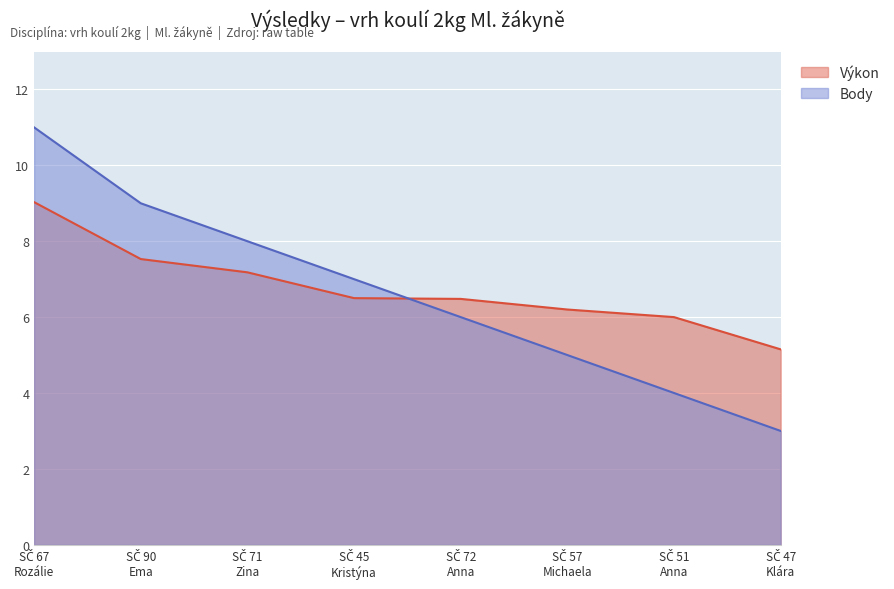

List the series in order of their peak value, highest first.

Body, Výkon